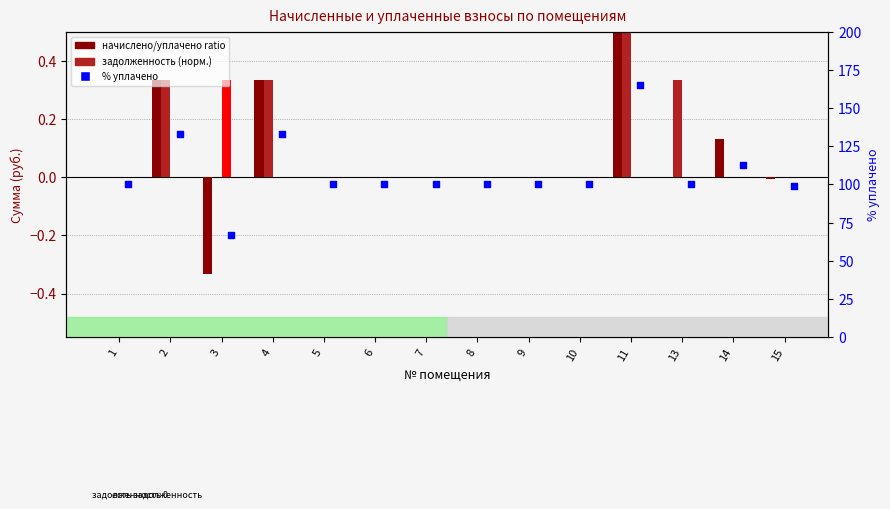

Which series reaches the minimum Y coordinate?

начислено (ratio)